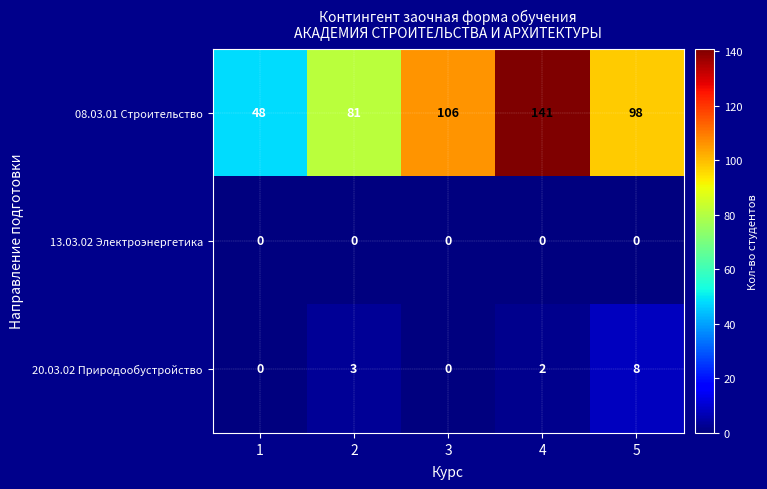

The 20.03.02 Природообустройство series shows 2 at 4. True or false?

True